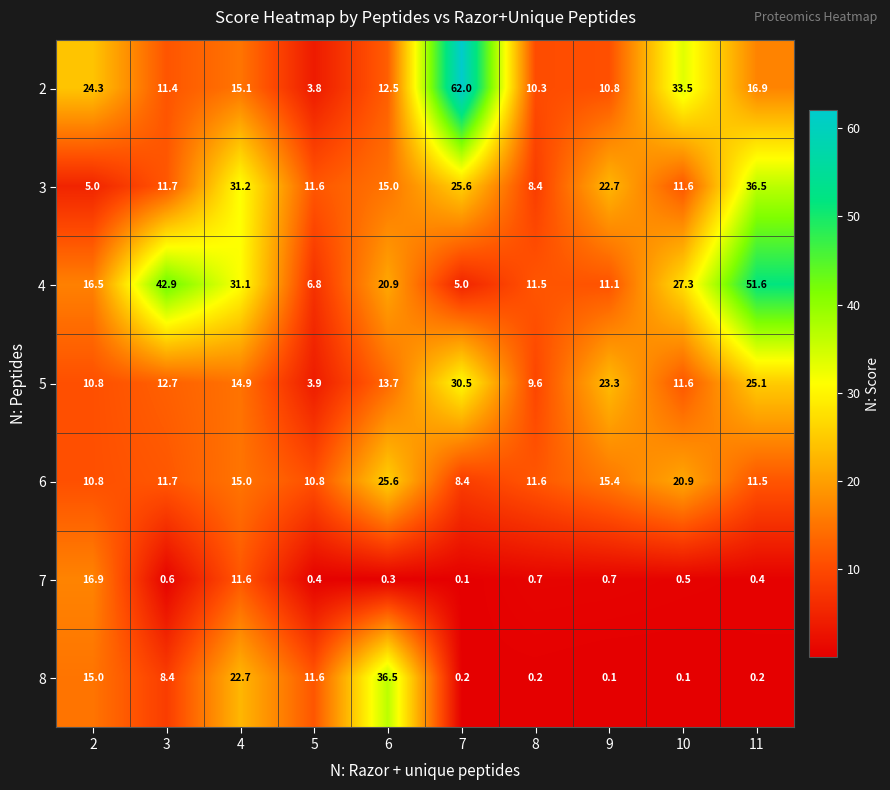

What is the difference between the maximum and minimum values in the 5 series?

26.6